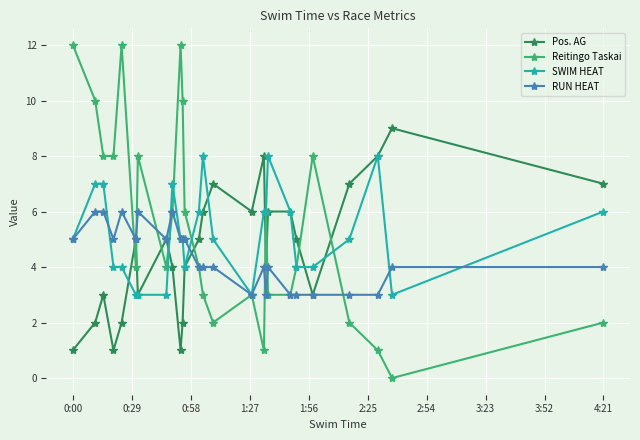

What is the greatest value displayed?

12